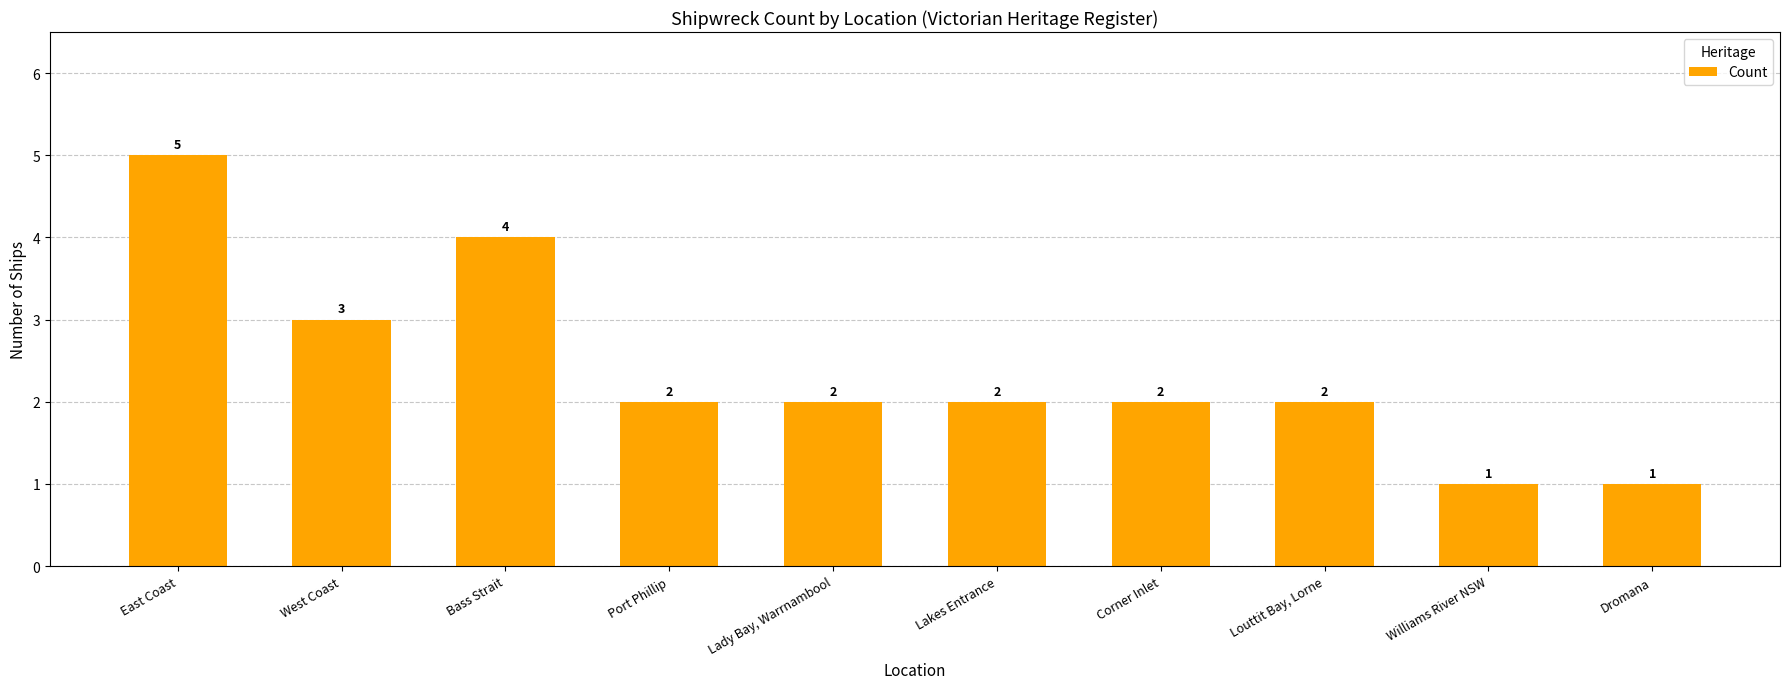

Reading left to right, transcribe all the data shown in this chart.

East Coast=5	West Coast=3	Bass Strait=4	Port Phillip=2	Lady Bay, Warrnambool=2	Lakes Entrance=2	Corner Inlet=2	Louttit Bay, Lorne=2	Williams River NSW=1	Dromana=1